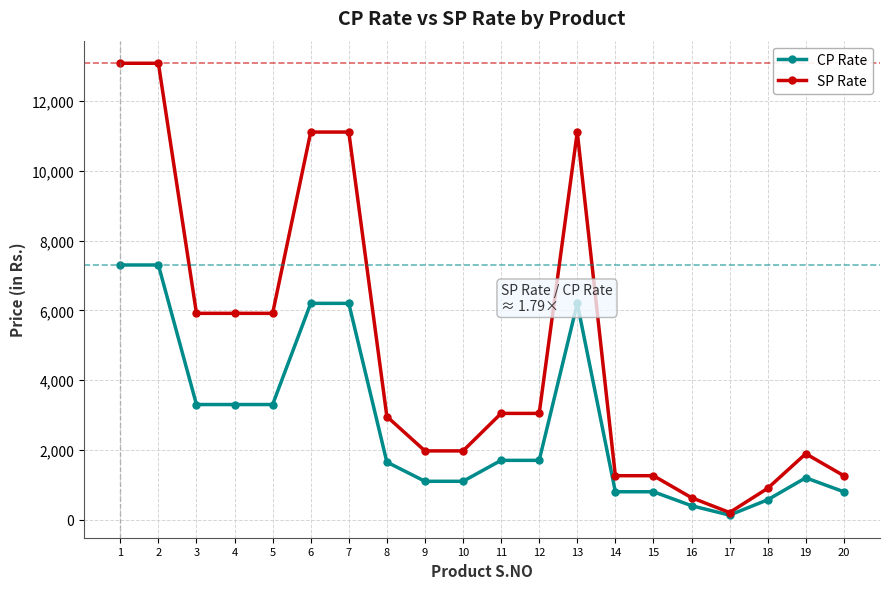

True or false: SP Rate has more than 0 interior local peaks.

True